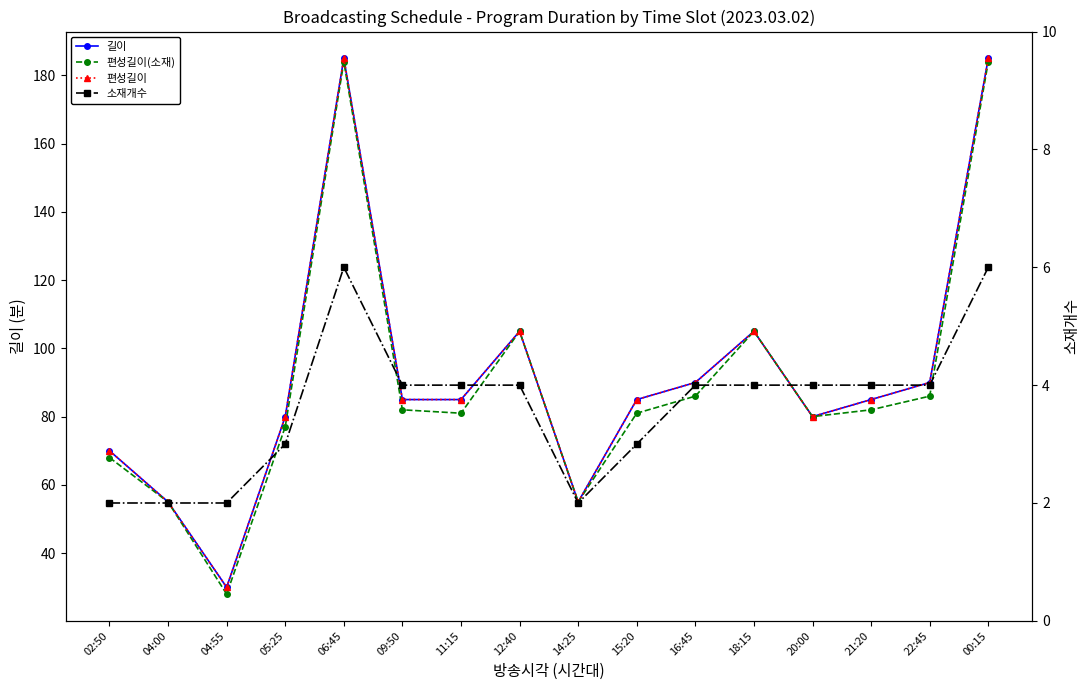

What is the spread (max minus min) of values at 02:50?

68